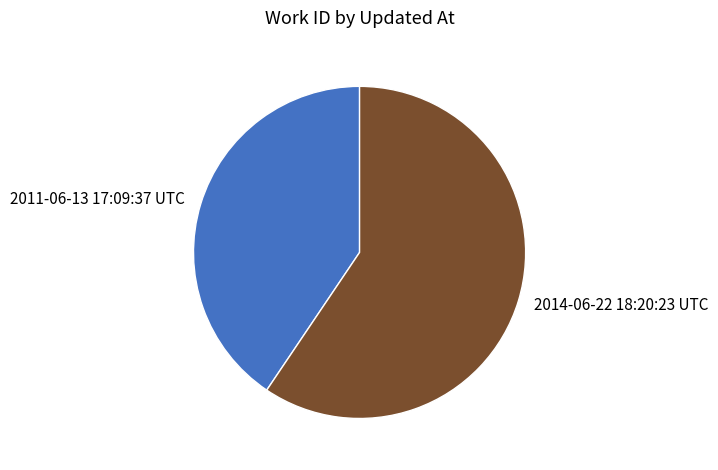

What is the smallest slice in the pie chart?

2011-06-13 17:09:37 UTC